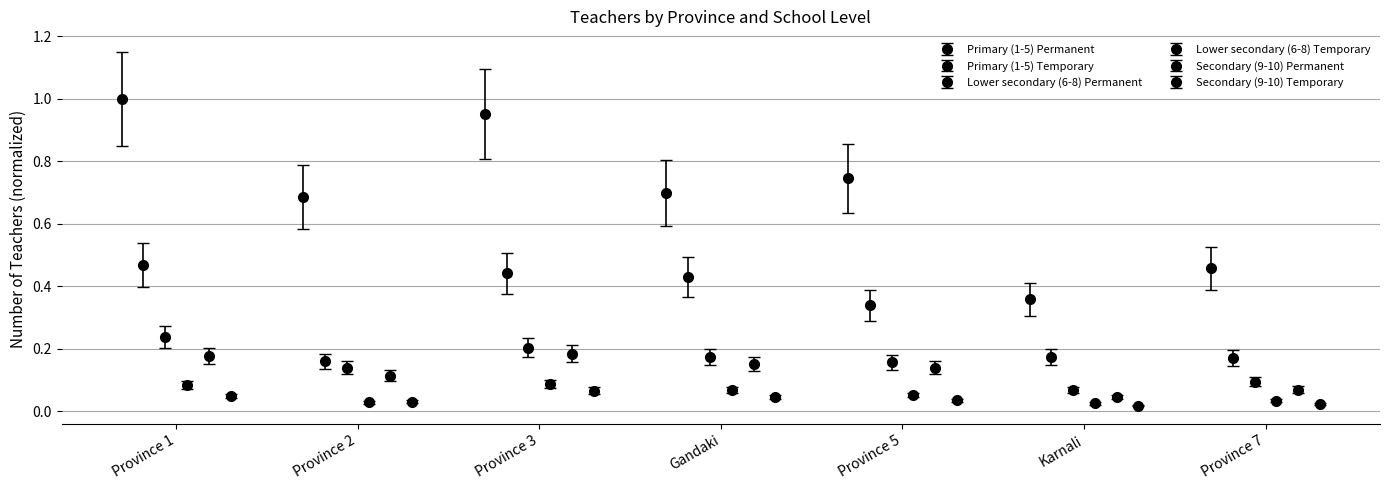

What is the difference between the highest and lowest values at Province 1?

1.0